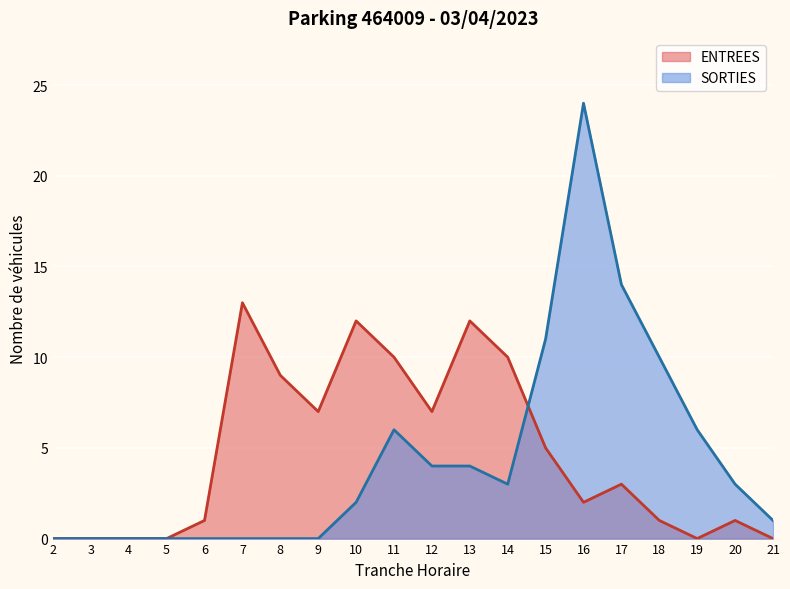

Reading right to left, what are all the values shown in this chart?

ENTREES: 0	1	0	1	3	2	5	10	12	7	10	12	7	9	13	1	0	0	0	0
SORTIES: 1	3	6	10	14	24	11	3	4	4	6	2	0	0	0	0	0	0	0	0